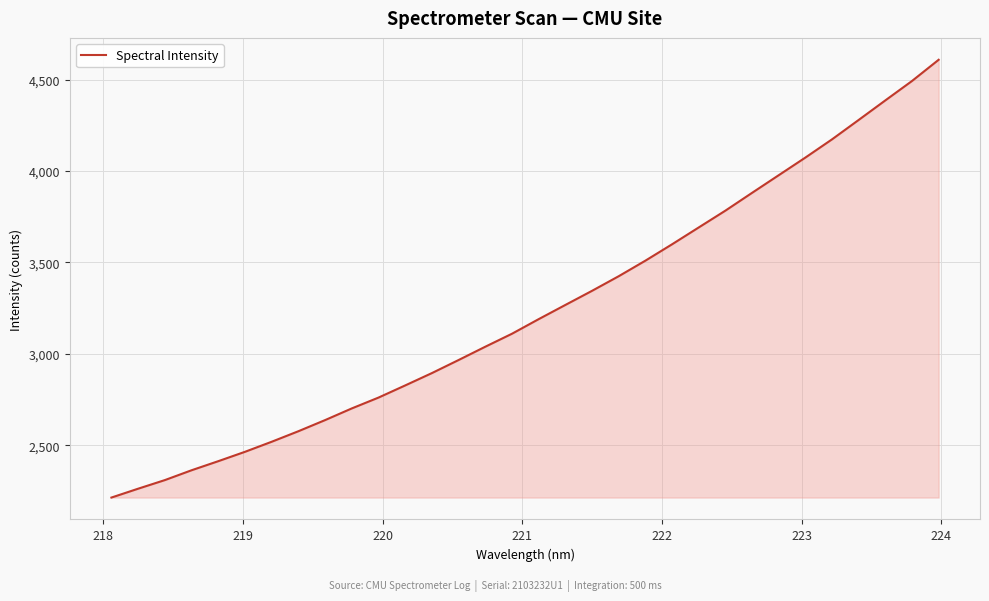

What is the maximum value shown in the chart?

4608.3